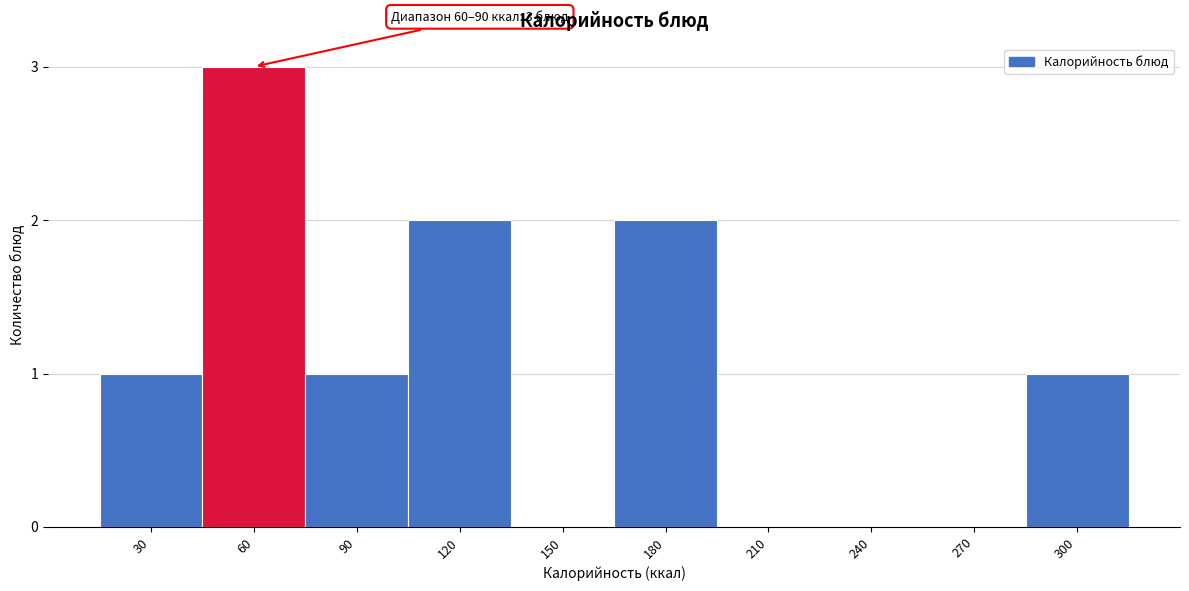

Reading right to left, transcribe all the data shown in this chart.

300=1	270=0	240=0	210=0	180=2	150=0	120=2	90=1	60=3	30=1